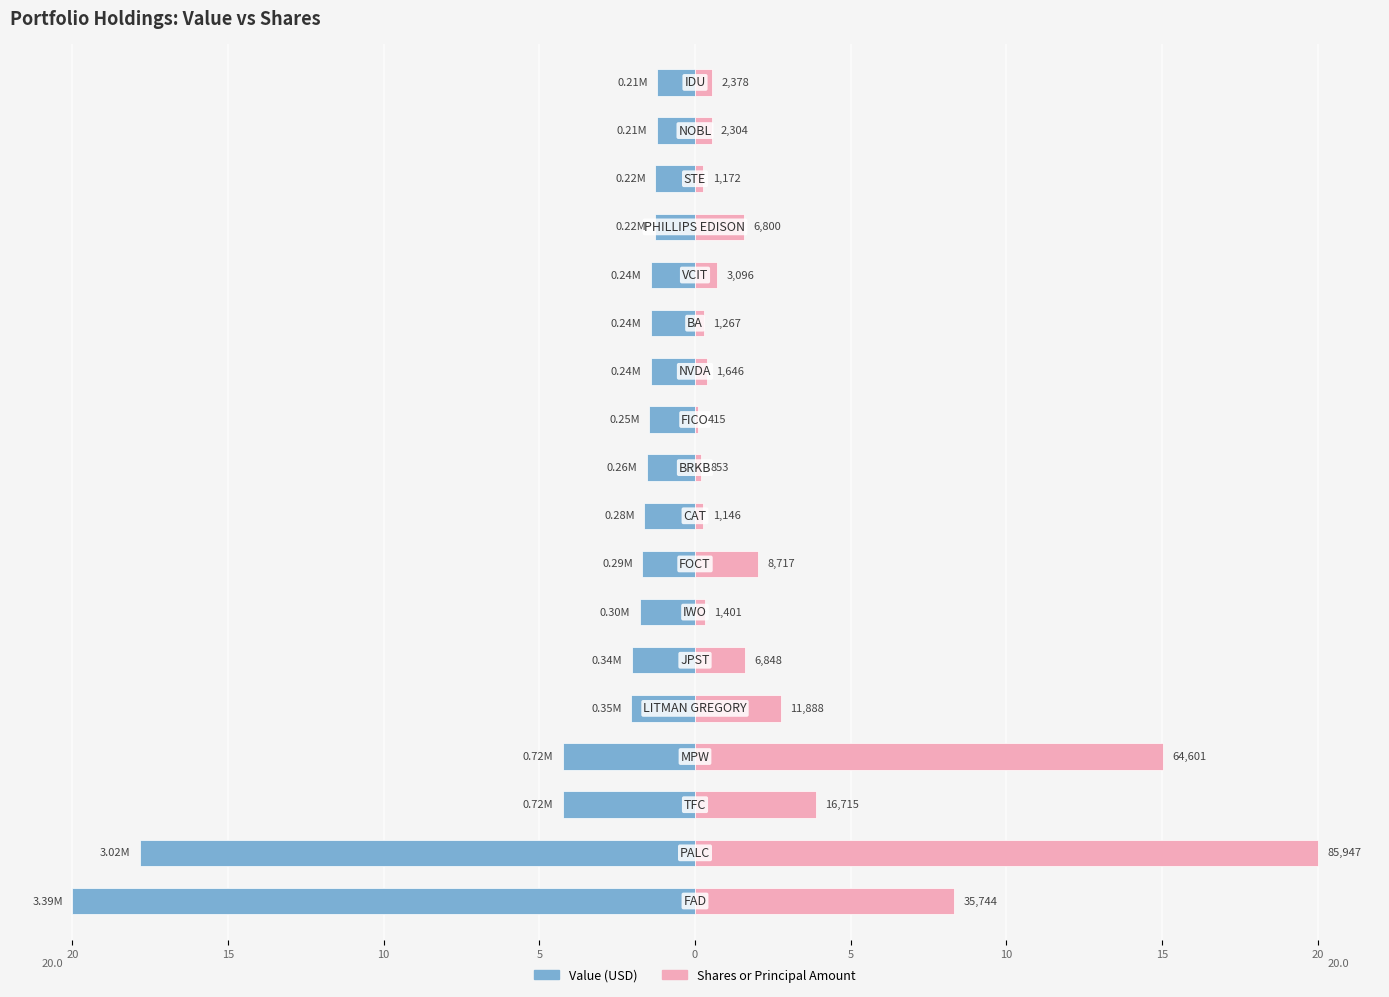

Which series has the largest range (max minus min)?

Shares or principal amount